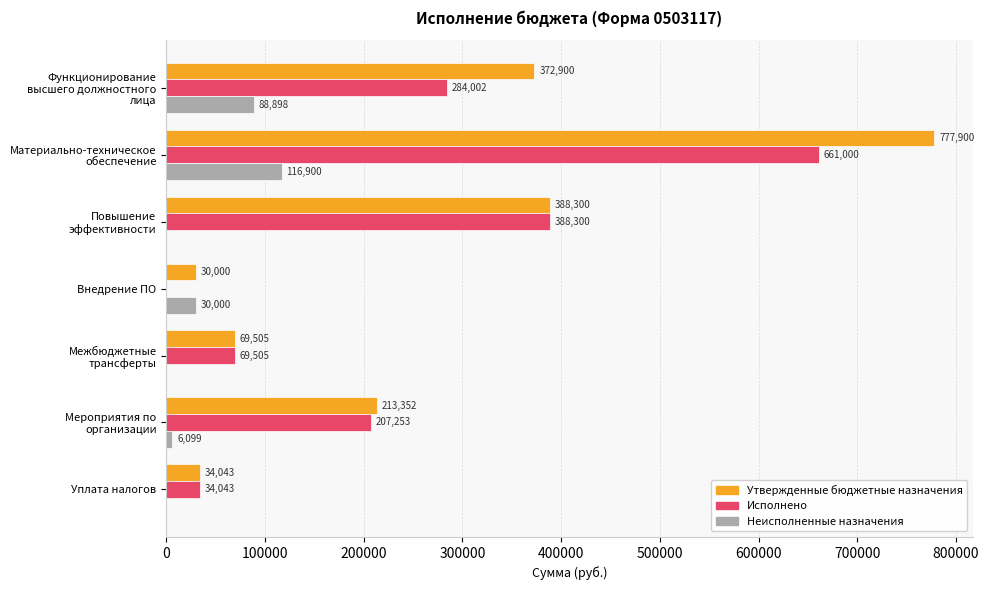

What are all the series names shown in the legend?

Утвержденные бюджетные назначения, Исполнено, Неисполненные назначения